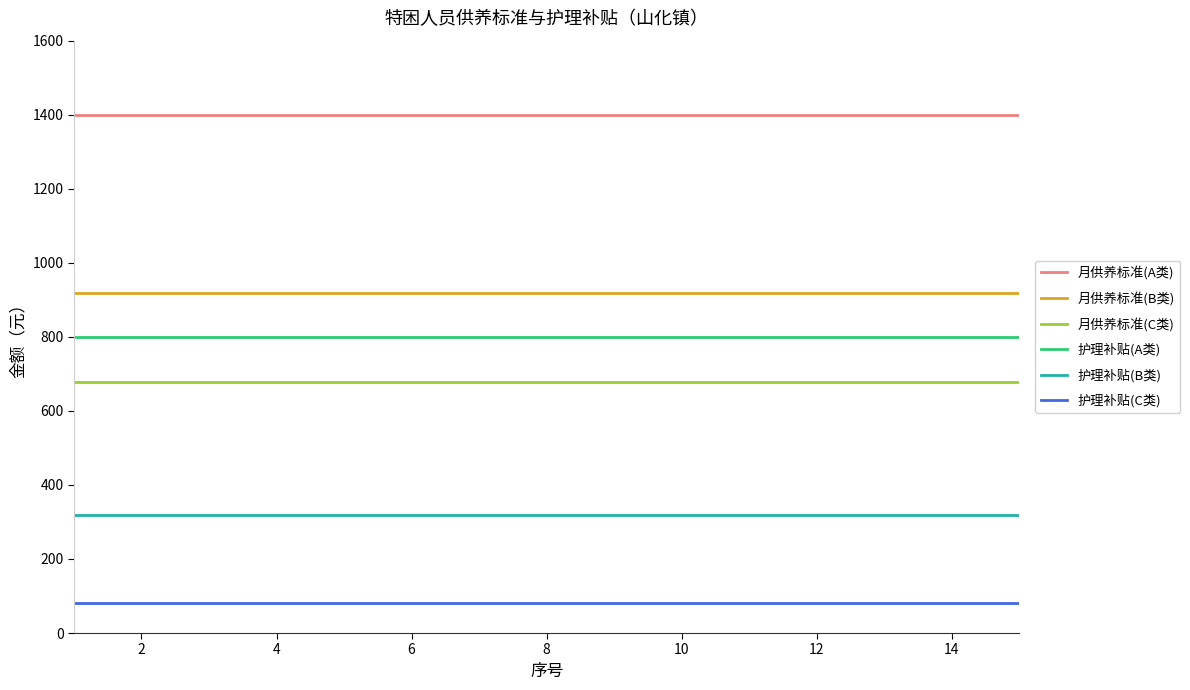

Reading left to right, what are all the values shown in this chart?

月供养标准(A类): 1398	1398	1398	1398	1398	1398	1398	1398	1398	1398	1398	1398	1398	1398	1398
月供养标准(B类): 918	918	918	918	918	918	918	918	918	918	918	918	918	918	918
月供养标准(C类): 678	678	678	678	678	678	678	678	678	678	678	678	678	678	678
护理补贴(A类): 800	800	800	800	800	800	800	800	800	800	800	800	800	800	800
护理补贴(B类): 320	320	320	320	320	320	320	320	320	320	320	320	320	320	320
护理补贴(C类): 80	80	80	80	80	80	80	80	80	80	80	80	80	80	80